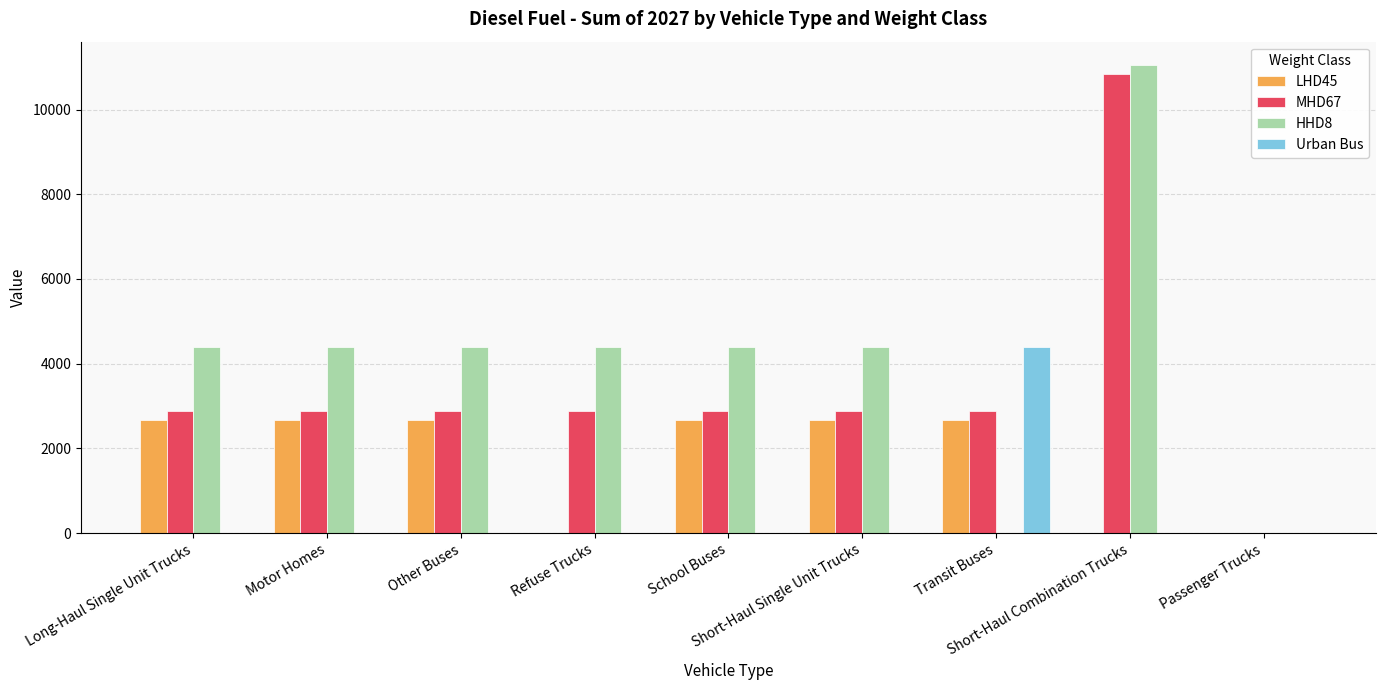

What is the maximum value for HHD8?

11049.9